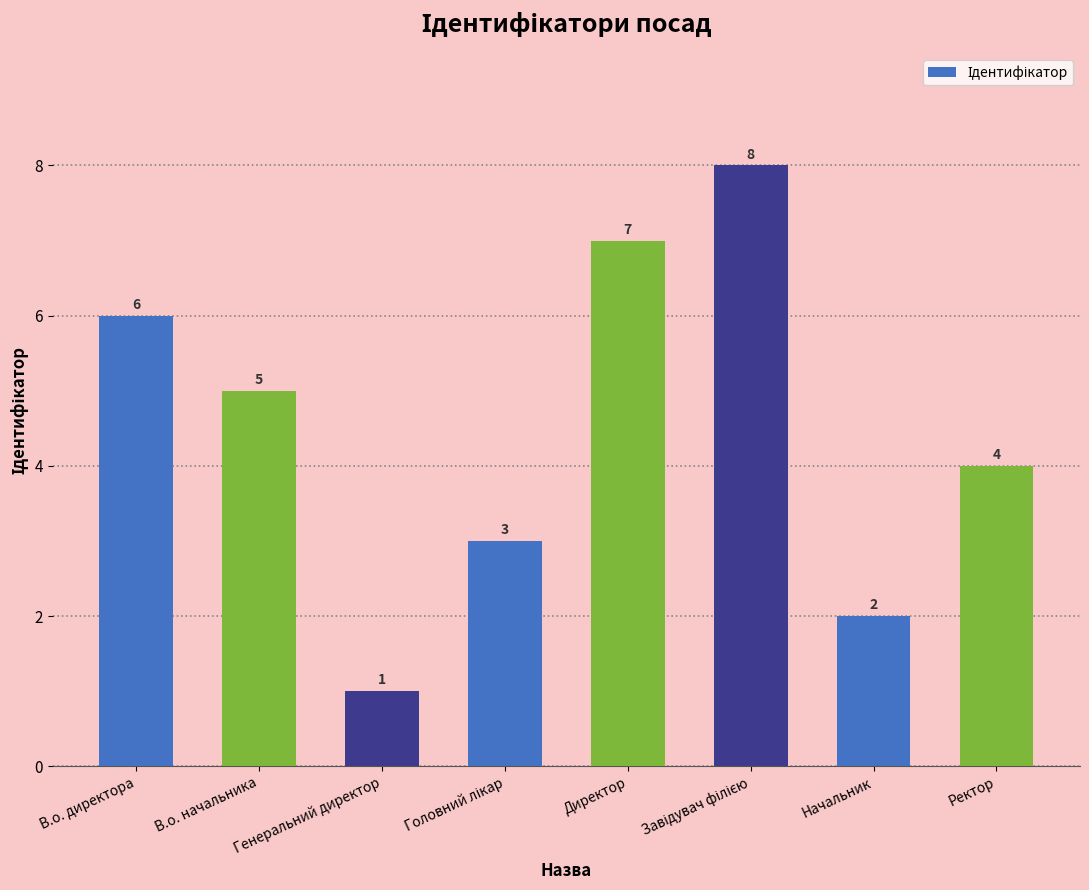

Reading left to right, what are all the values shown in this chart?

6	5	1	3	7	8	2	4